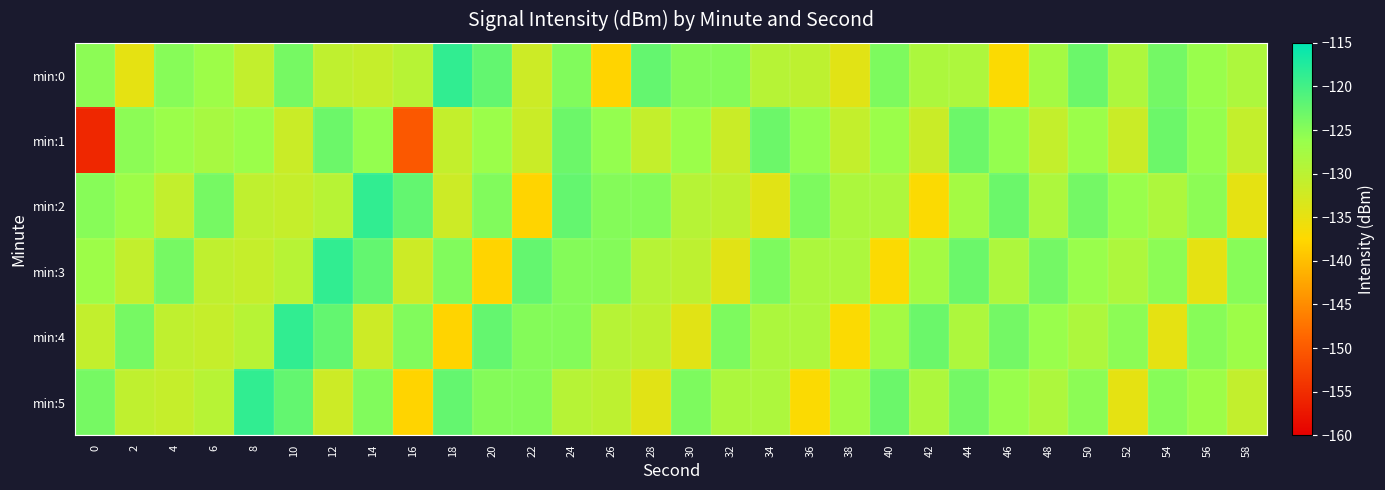

What is the minimum value shown in the chart?

-155.6